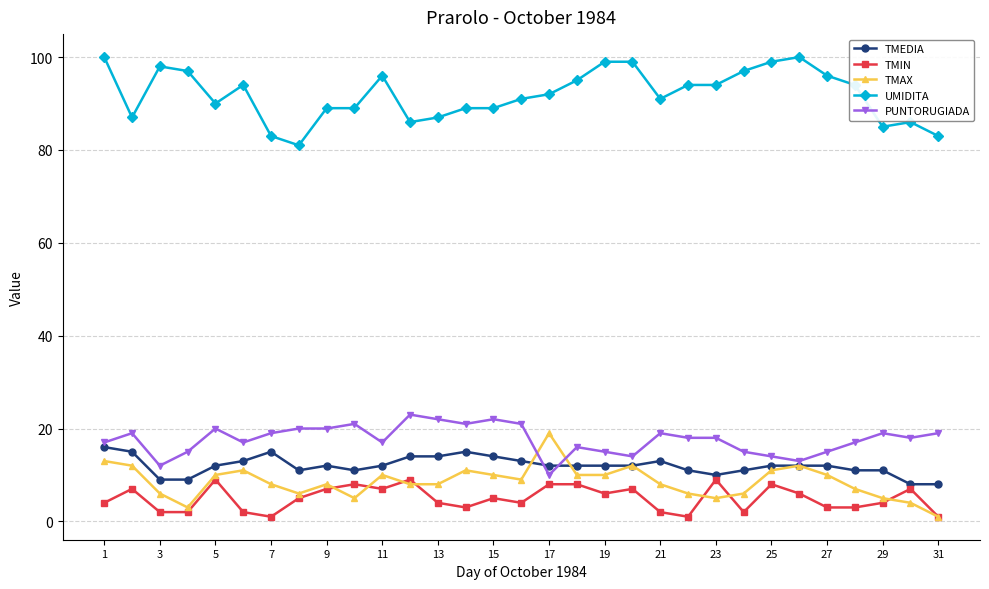

Is this an area chart (filled region under the line)?

No